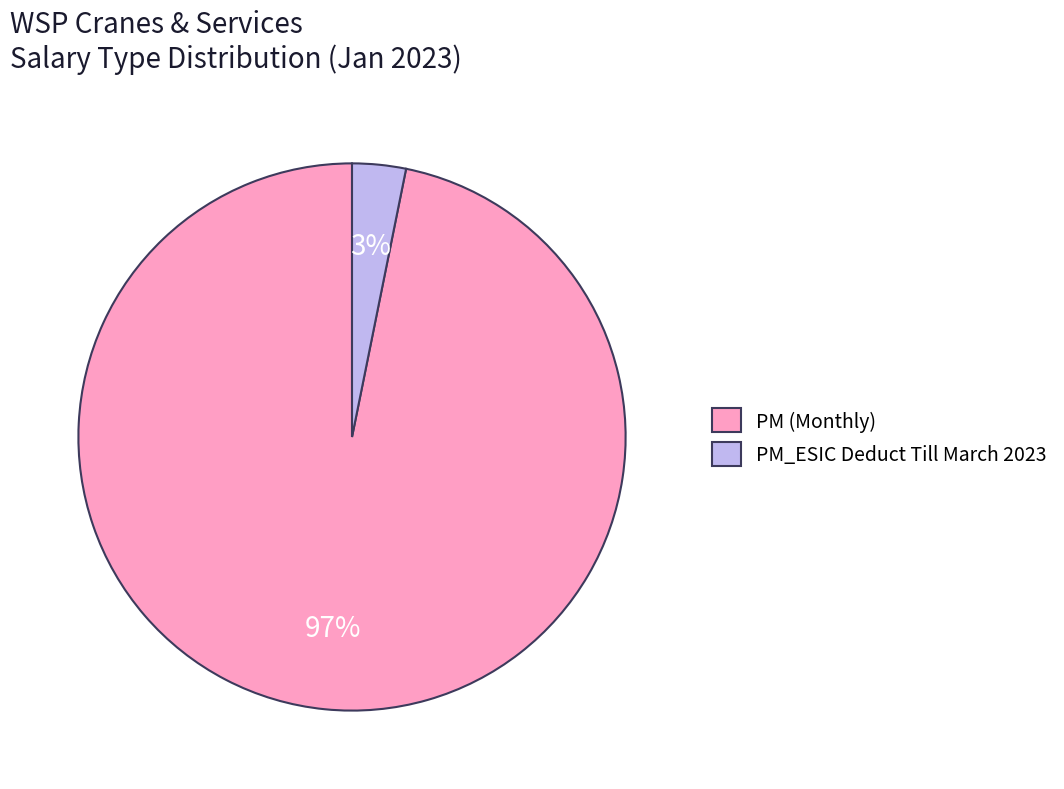

To the nearest percent, what percentage of the pie is PM (Monthly)?

97%